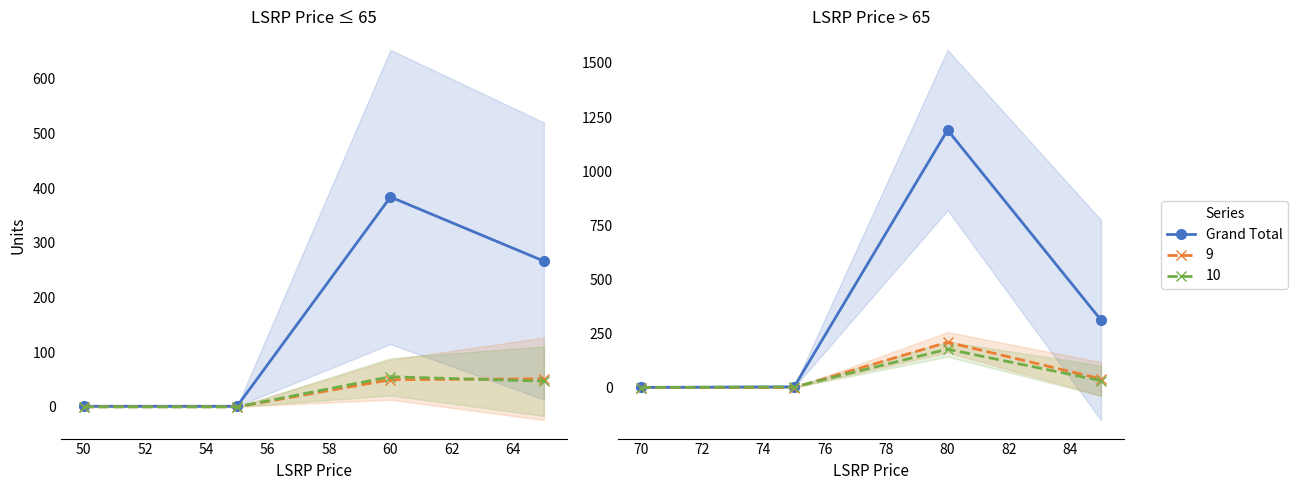

How many values are below 312?

2